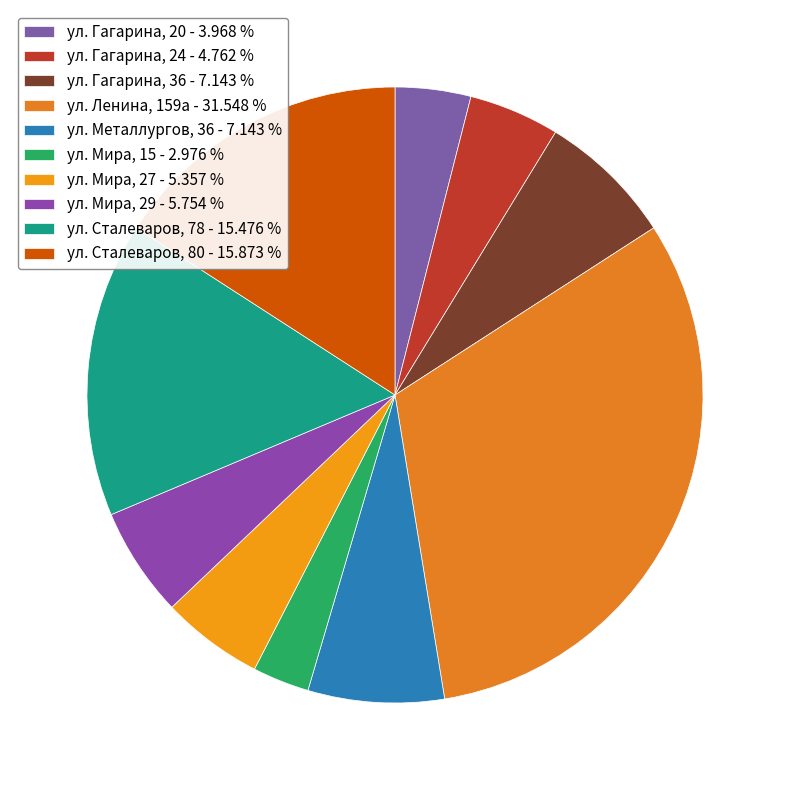

How many segments does this pie chart have?

10